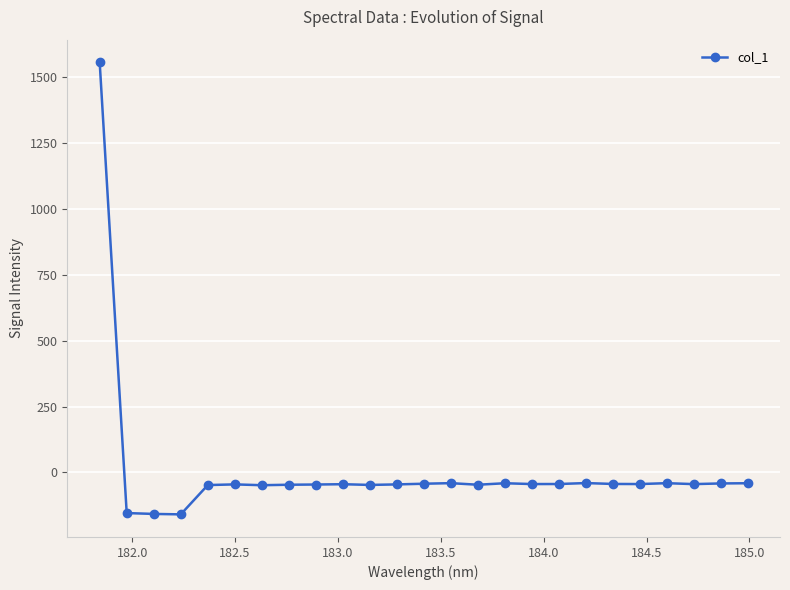

What is the greatest value displayed?

1557.6